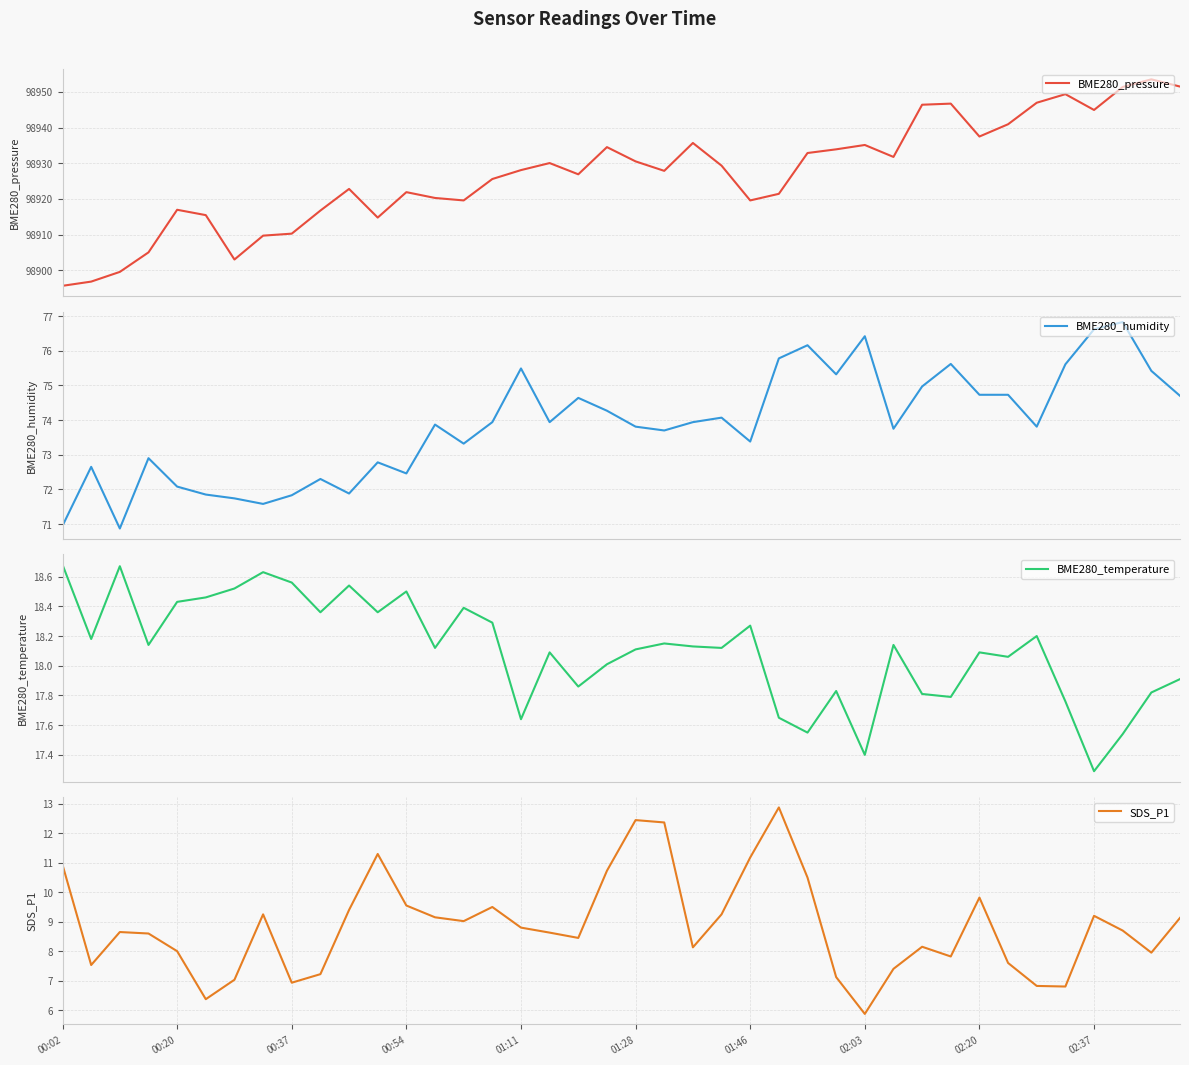

Is it true that BME280_temperature equals 30.2 at 35?

False